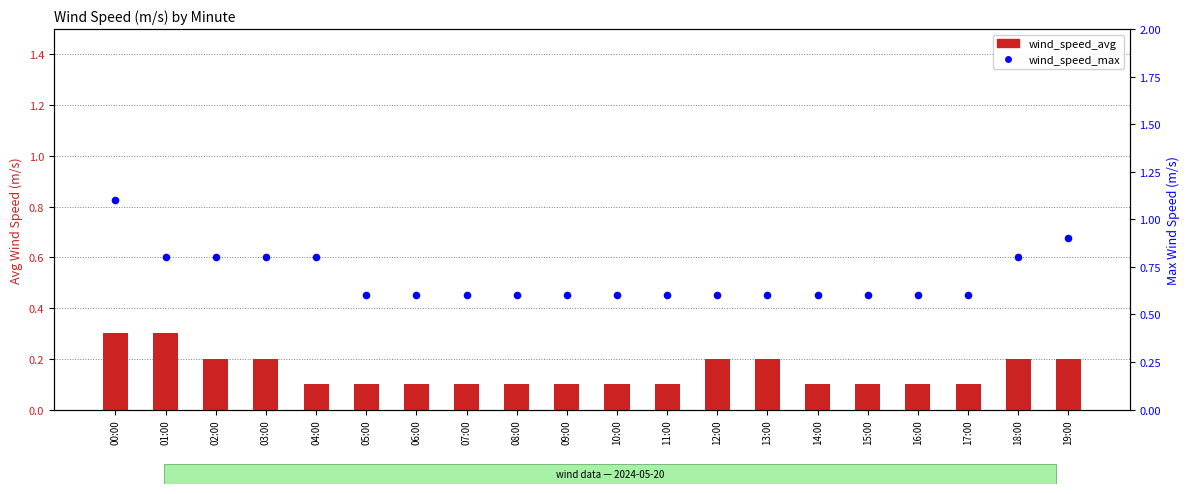

Is the value of wind_speed_avg at 03:00 greater than the value of wind_speed_max at 14:00?

No